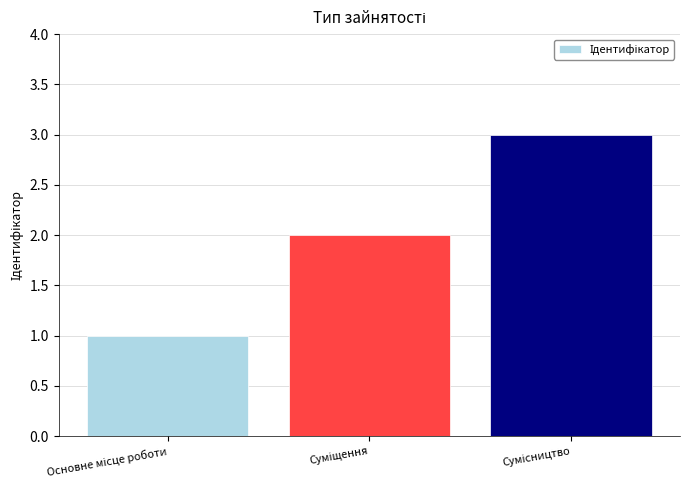

What is the sum of all values?

6